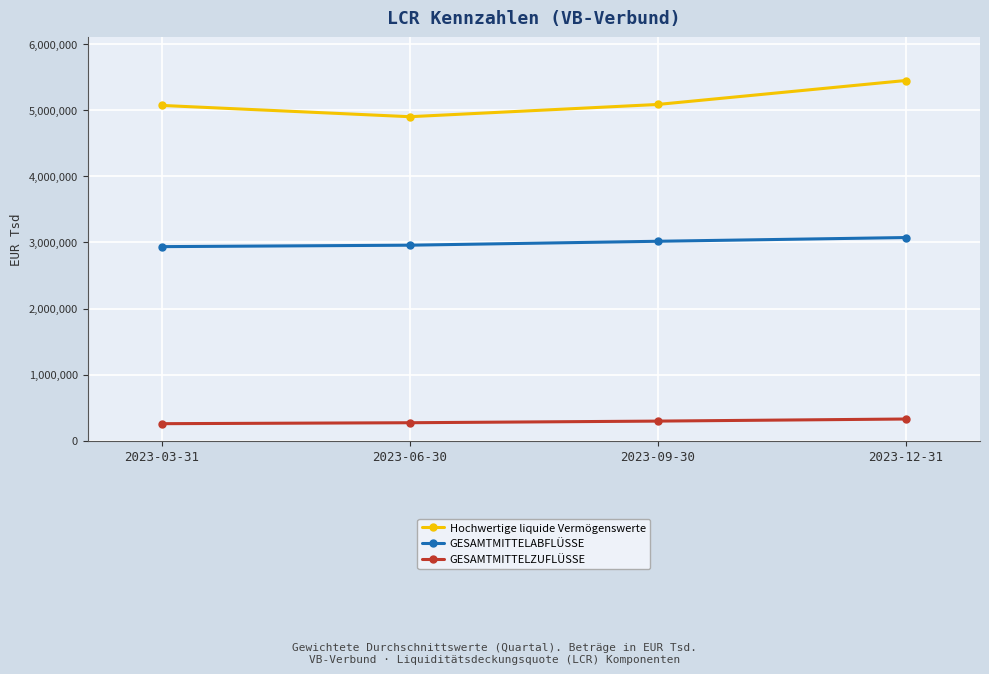

Where is the first local minimum for Hochwertige liquide Vermögenswerte?

2023-06-30